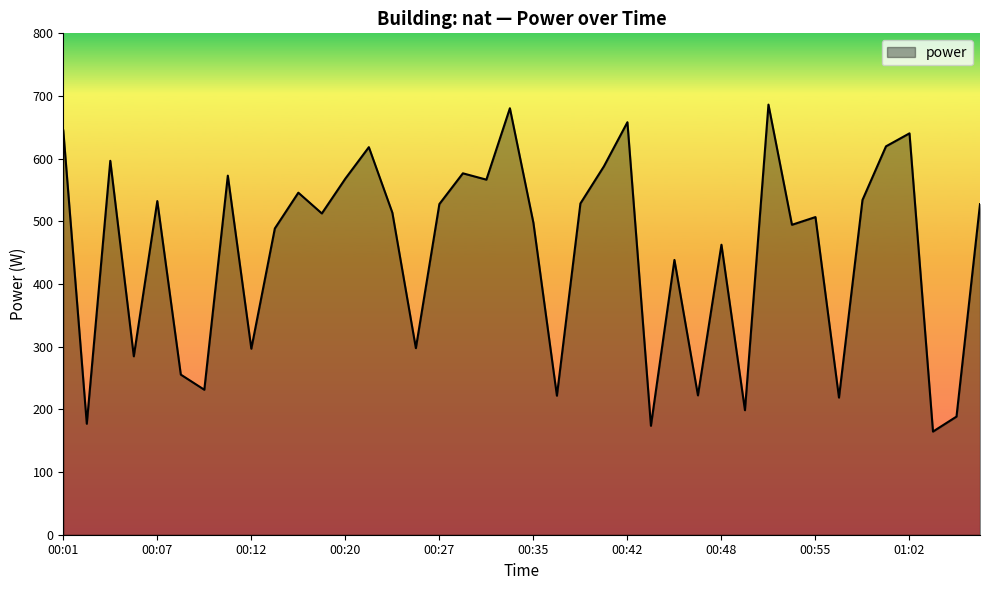

How many interior local valleys (lower than both neighbors) does the data have?

14